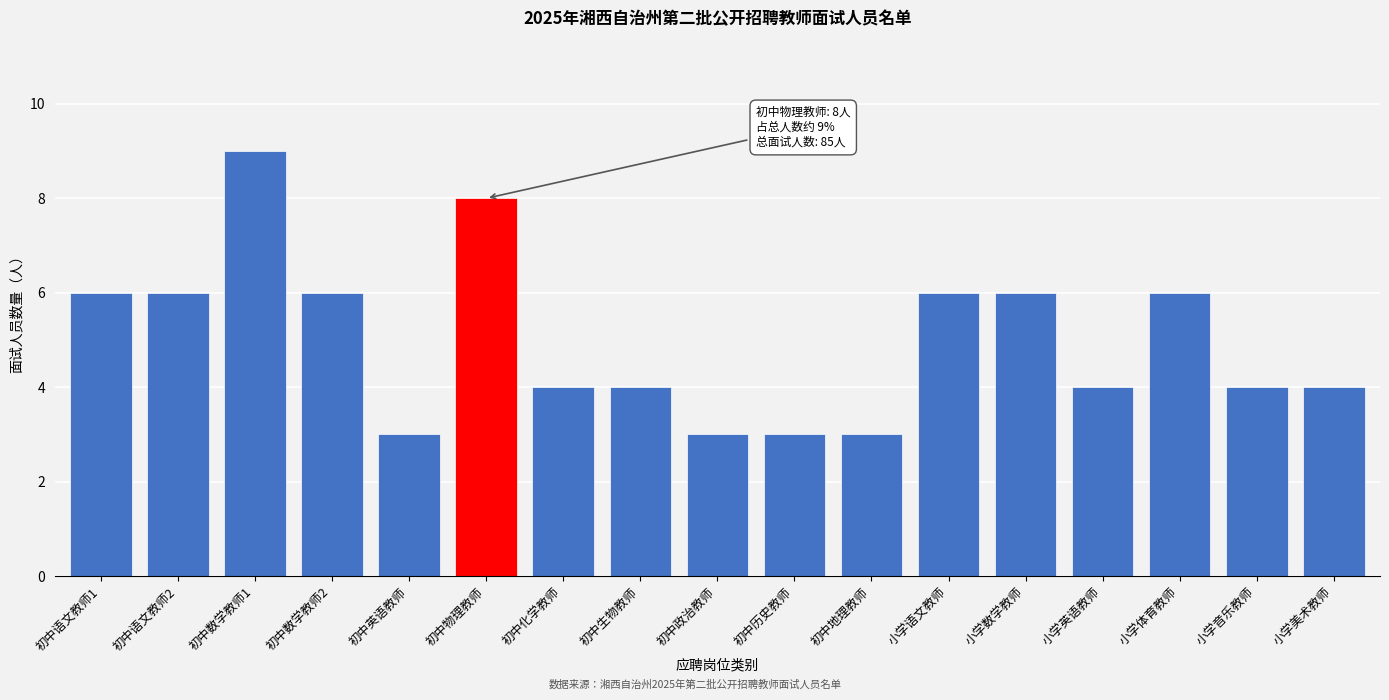

Reading left to right, transcribe all the data shown in this chart.

初中语文教师1=6	初中语文教师2=6	初中数学教师1=9	初中数学教师2=6	初中英语教师=3	初中物理教师=8	初中化学教师=4	初中生物教师=4	初中政治教师=3	初中历史教师=3	初中地理教师=3	小学语文教师=6	小学数学教师=6	小学英语教师=4	小学体育教师=6	小学音乐教师=4	小学美术教师=4